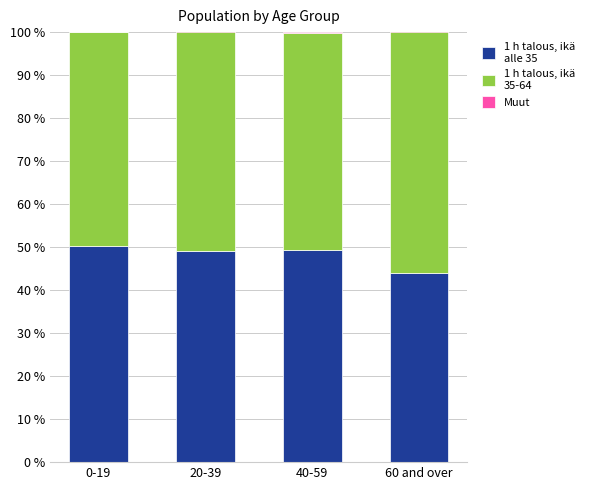

Reading left to right, extract all data points from this chart.

1 h talous, ikä
alle 35: 50.3	49.1	49.3	44.0
1 h talous, ikä
35-64: 49.7	51.2	50.4	56.9
Muut: 0.0	-0.4	0.3	-0.9